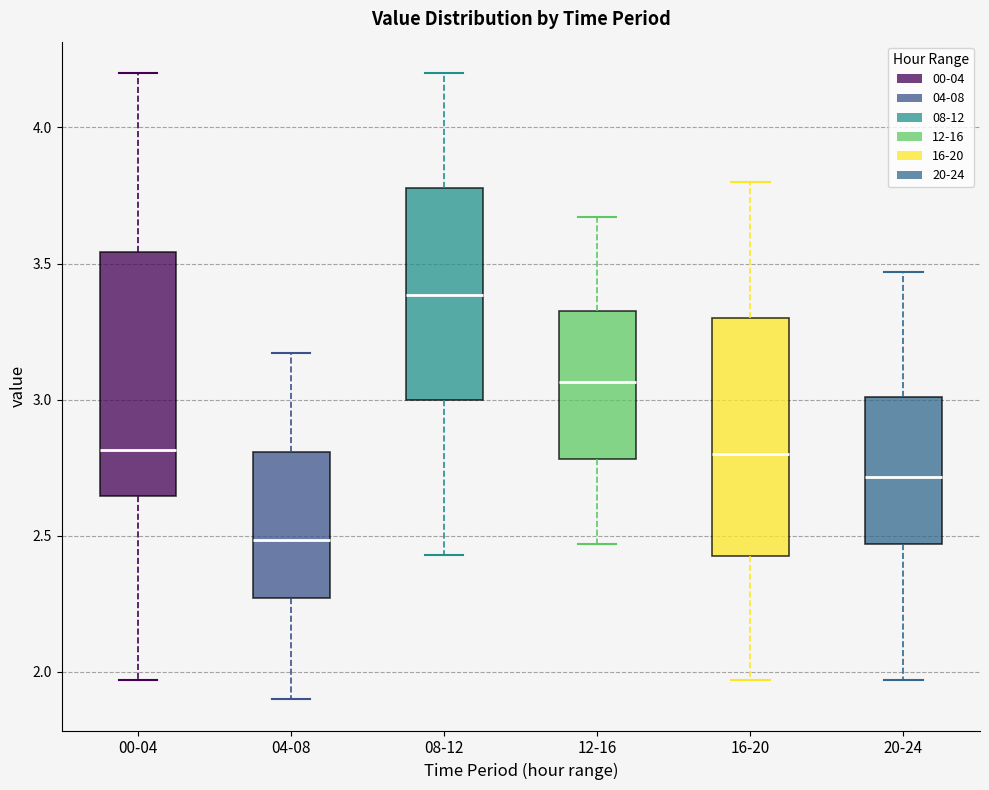

Reading left to right, transcribe this box plot: for each box, give where its median line is, the range the box spans, and where its two whiskers end, as read against the y-axis. The values are not printed on the chart, so give them approximately, as read against the axis.

00-04: median 2.80, box 2.65 to 3.55, whiskers 1.95 to 4.20
04-08: median 2.50, box 2.25 to 2.80, whiskers 1.90 to 3.15
08-12: median 3.40, box 3.00 to 3.80, whiskers 2.45 to 4.20
12-16: median 3.05, box 2.80 to 3.35, whiskers 2.45 to 3.65
16-20: median 2.80, box 2.45 to 3.30, whiskers 1.95 to 3.80
20-24: median 2.70, box 2.45 to 3.00, whiskers 1.95 to 3.45